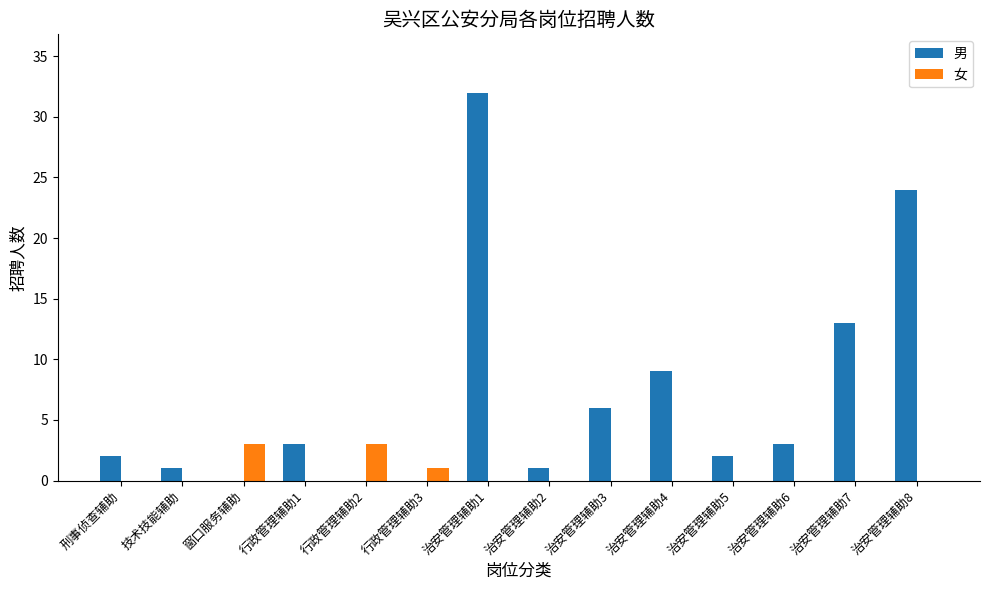

The value of 女 at 行政管理辅助1 is 0. True or false?

True